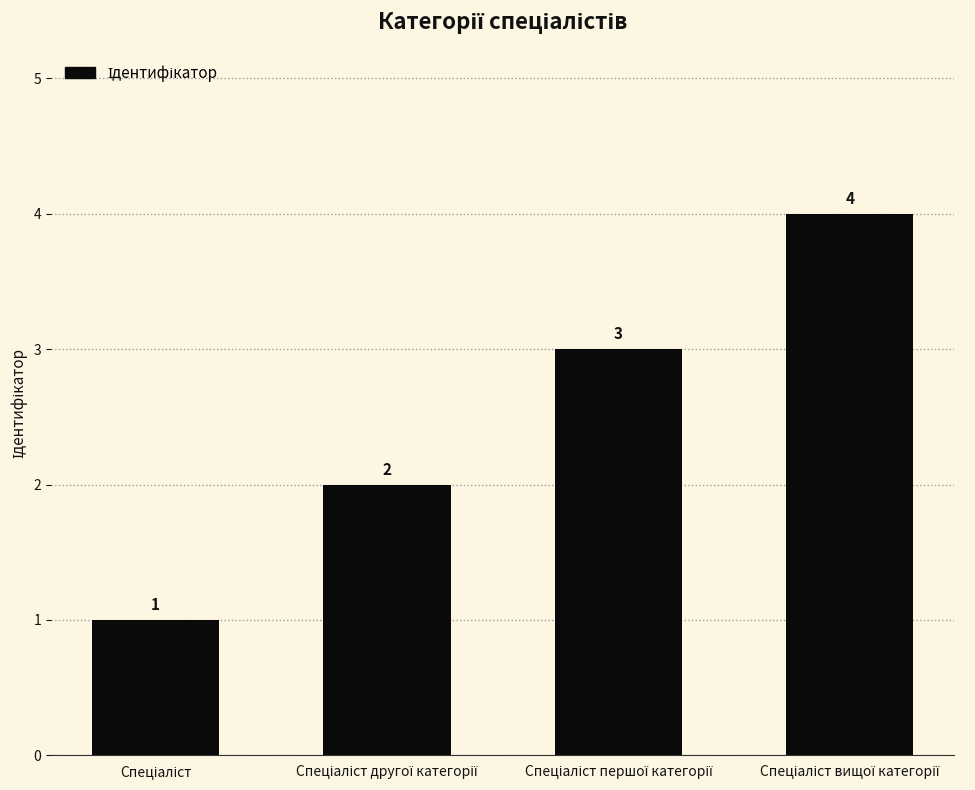

How many values are between 2 and 4?

3